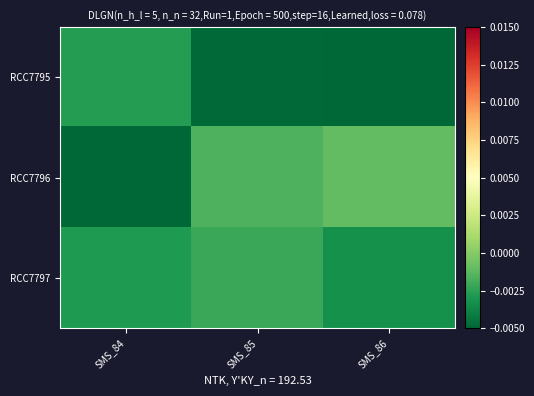

Reading left to right, extract all data points from this chart.

RCC7795: SMS_84=-0.0	SMS_85=-0.0	SMS_86=-0.0
RCC7796: SMS_84=-0.0	SMS_85=-0.0	SMS_86=-0.0
RCC7797: SMS_84=-0.0	SMS_85=-0.0	SMS_86=-0.0